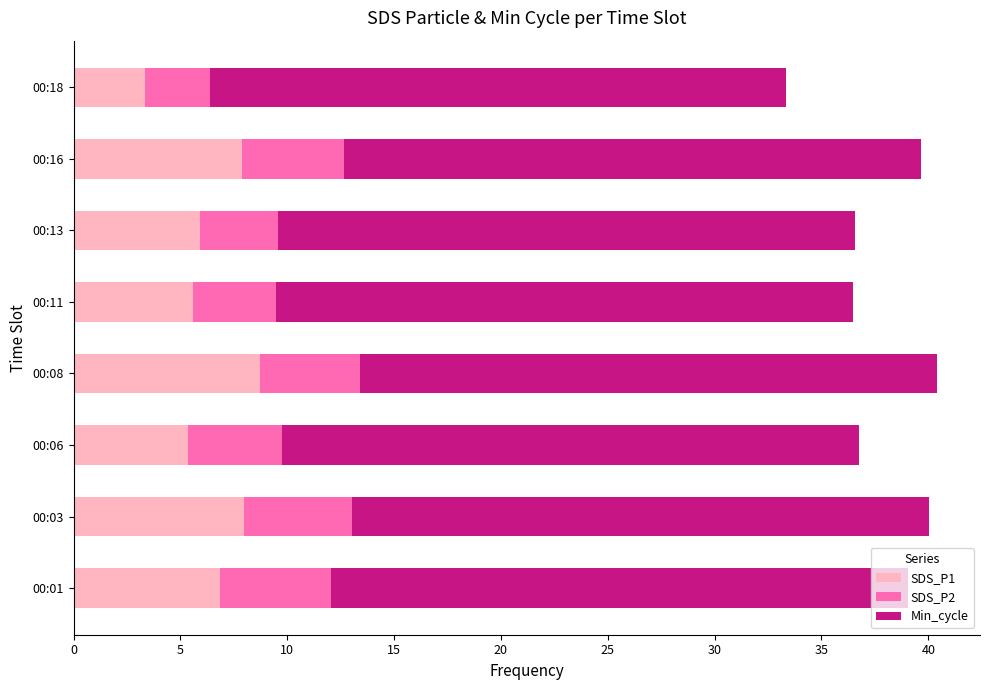

What is the total value across all series at 00:01?

39.0